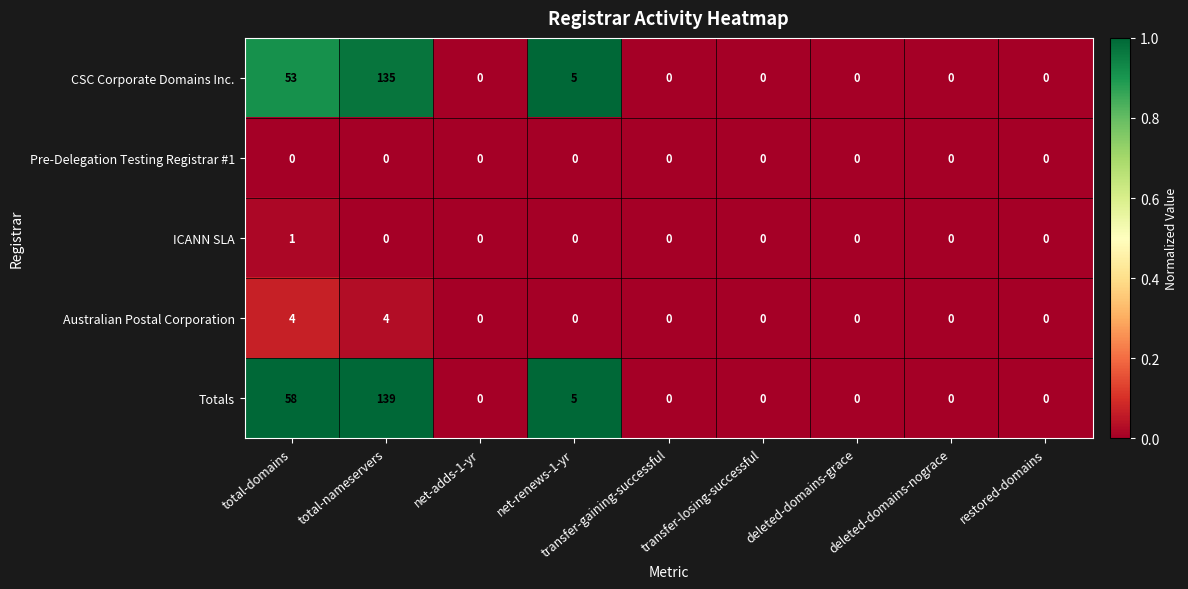

Which series has the largest total across all categories?

Totals